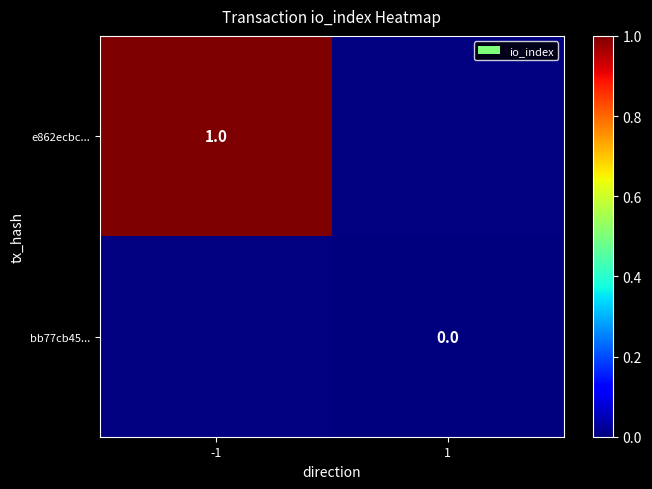

The e862ecbc... series shows 1 at -1. True or false?

True